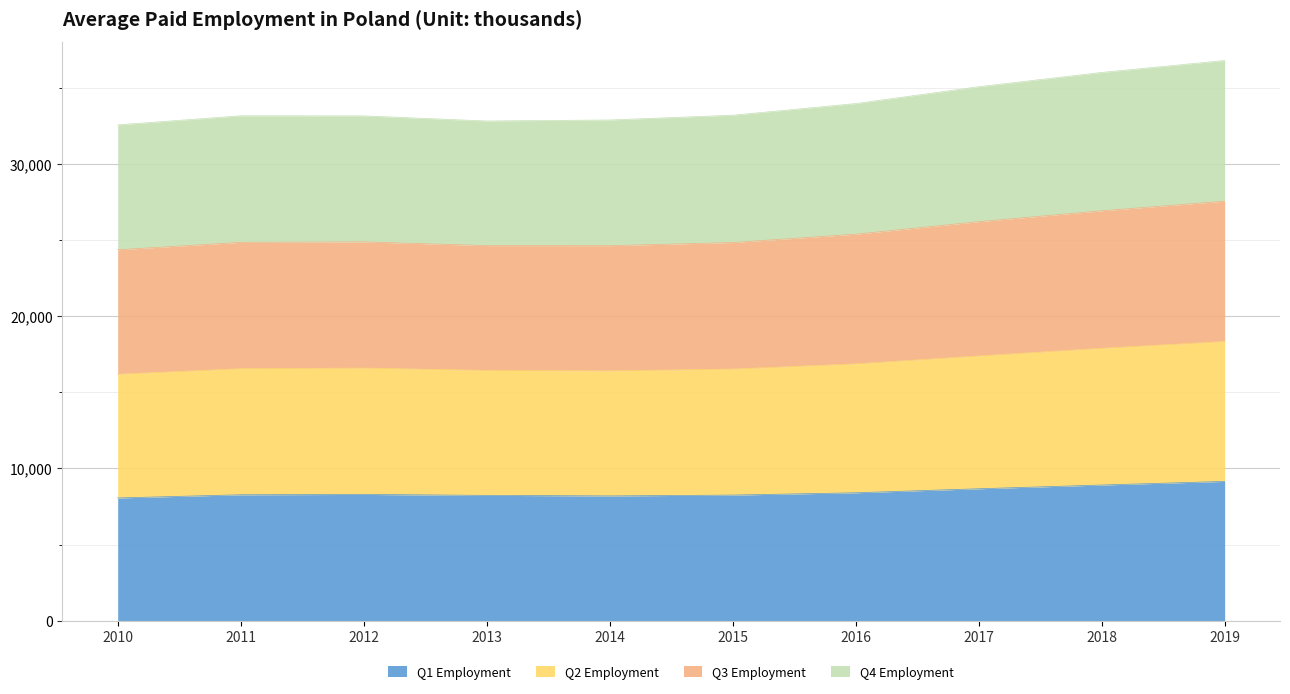

What is the maximum value for Q1 Employment?

9148